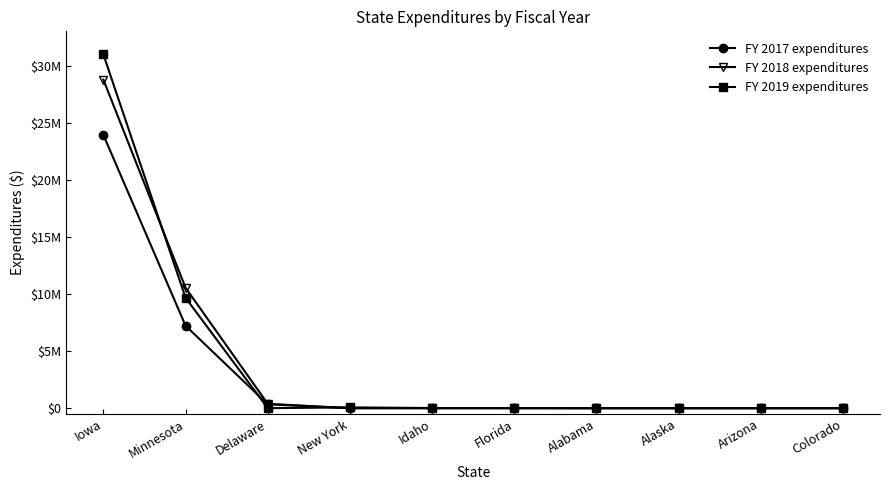

True or false: FY 2017 expenditures has more than 0 interior local peaks.

False